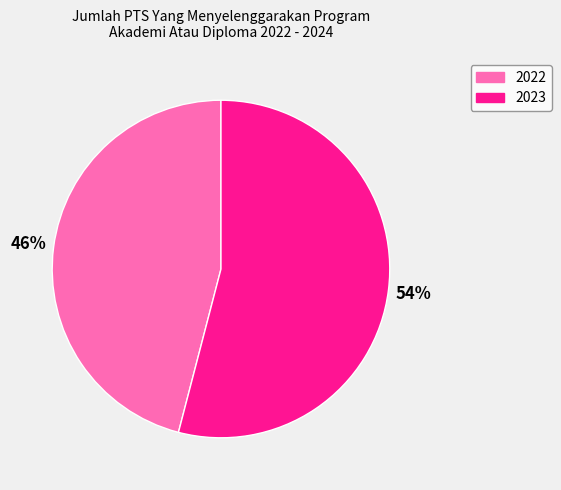

Between 2023 and 2022, which is larger?

2023